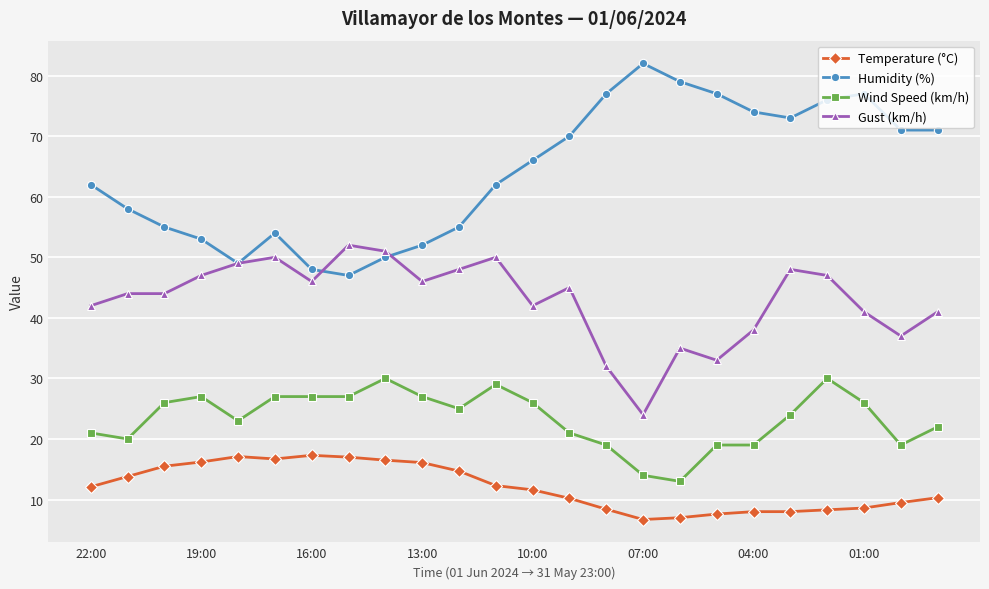

True or false: Wind Speed (km/h) and Humidity (%) intersect in this chart.

False